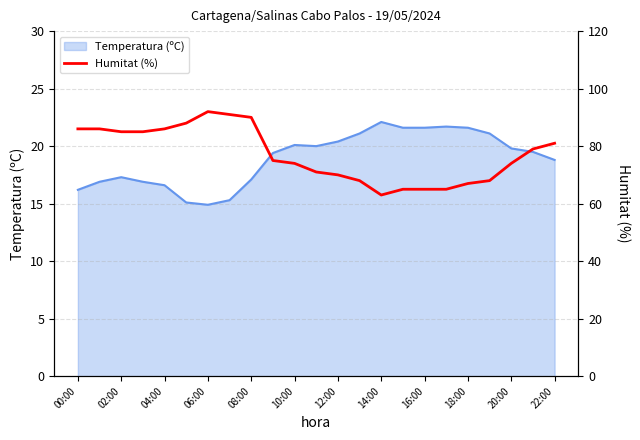

How many values are below 75?

11